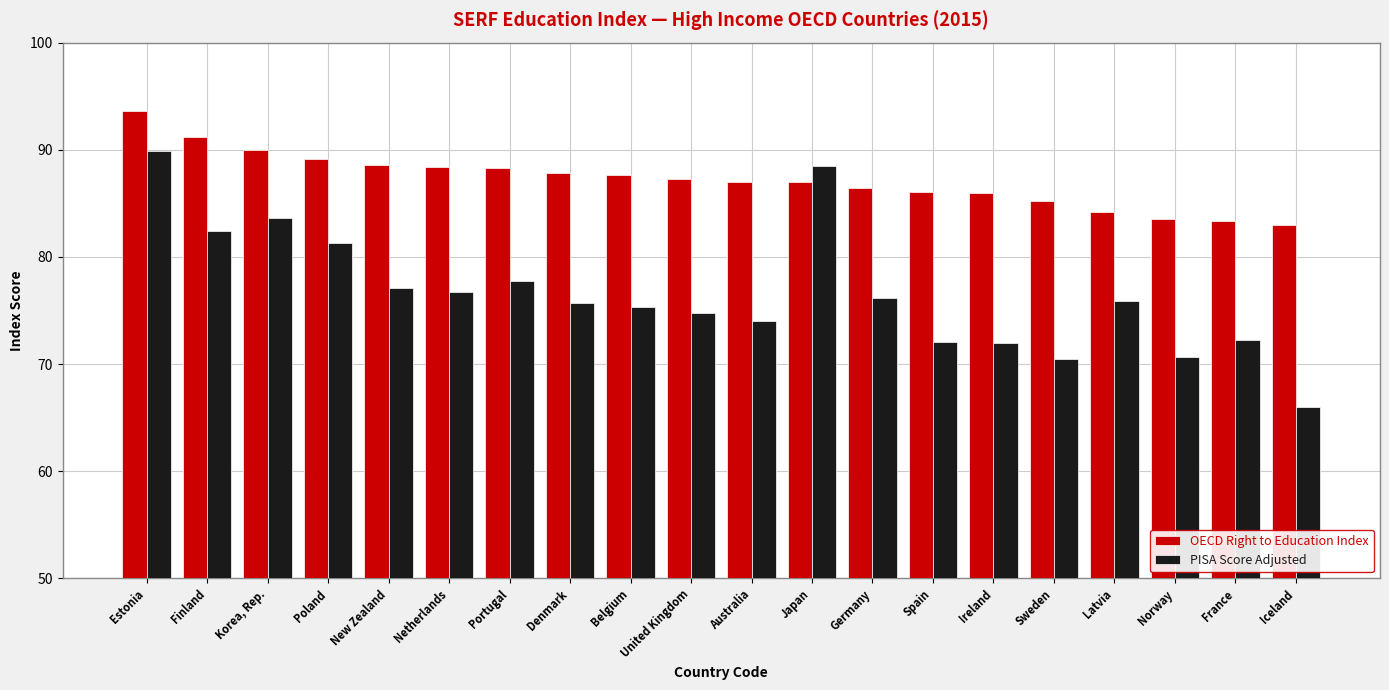

Between Denmark and Norway, which series saw the biggest shift?

PISA Score Adjusted